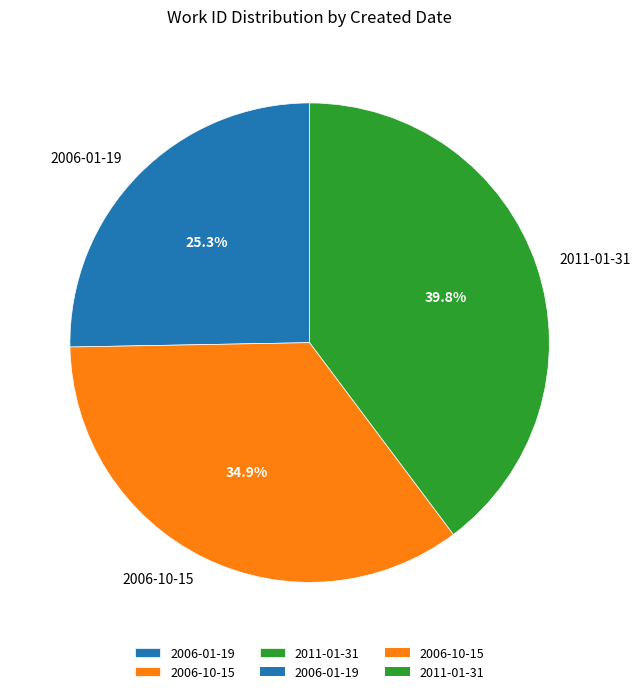

What is the smallest slice in the pie chart?

2006-01-19